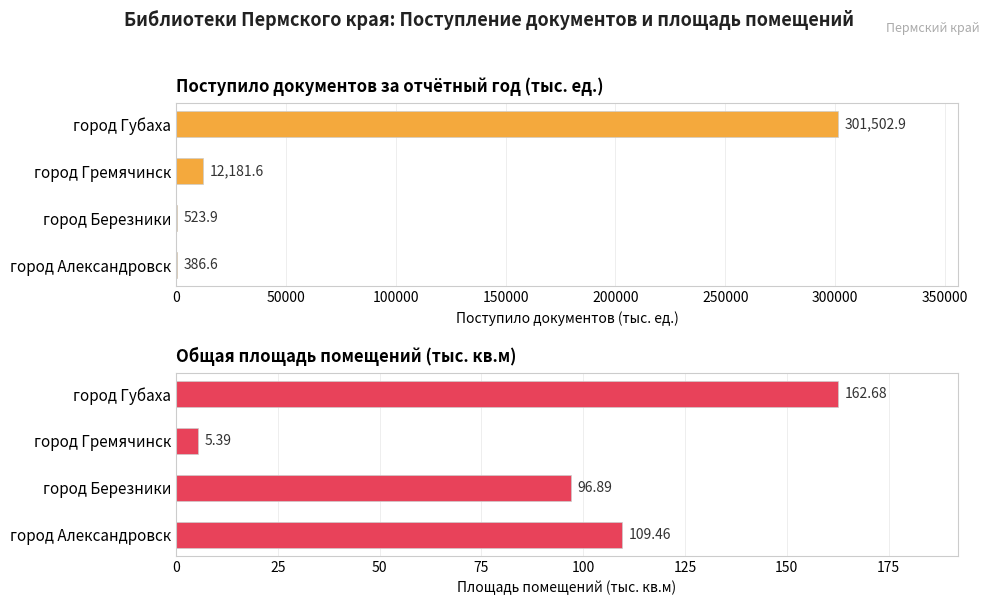

Does the chart contain any negative values?

No